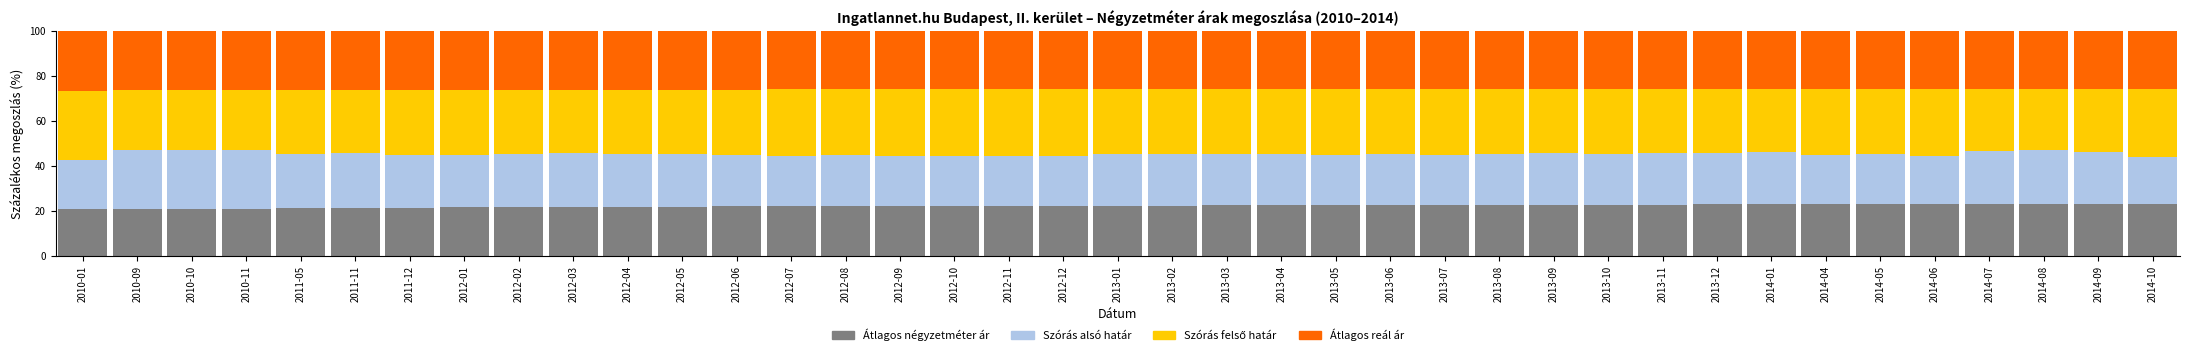

What is the minimum value for Átlagos négyzetméter ár?

20.7